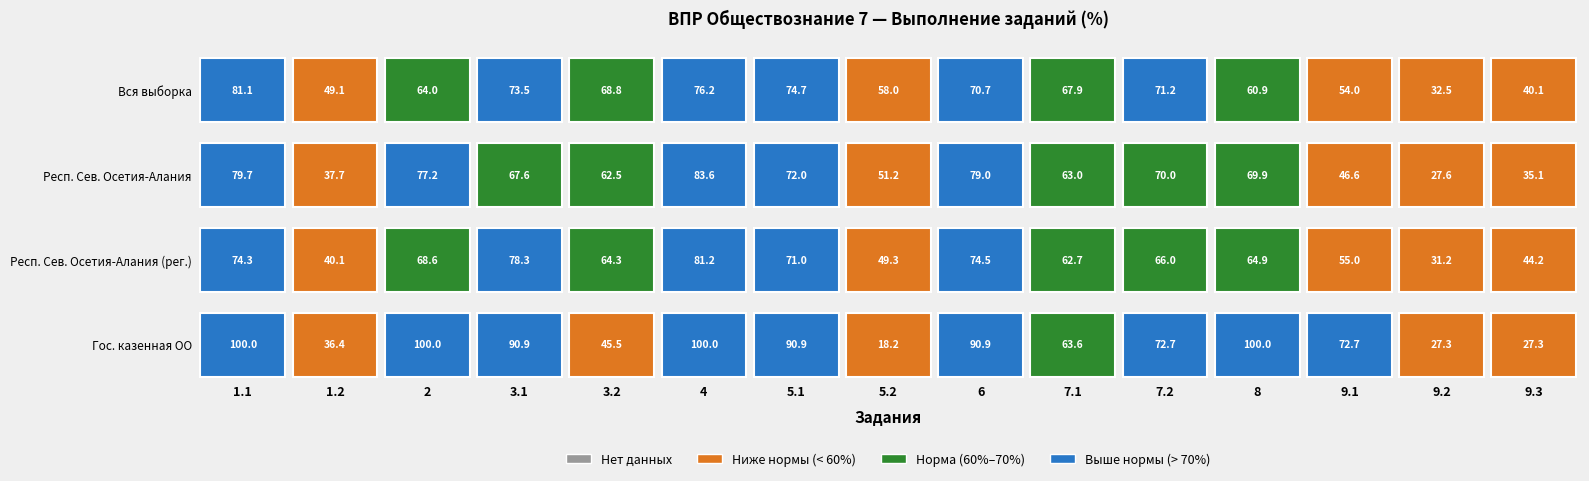

Rank the categories by Республика Северная Осетия-Алания value from highest to lowest.

4, 1.1, 6, 2, 5.1, 7.2, 8, 3.1, 7.1, 3.2, 5.2, 9.1, 1.2, 9.3, 9.2